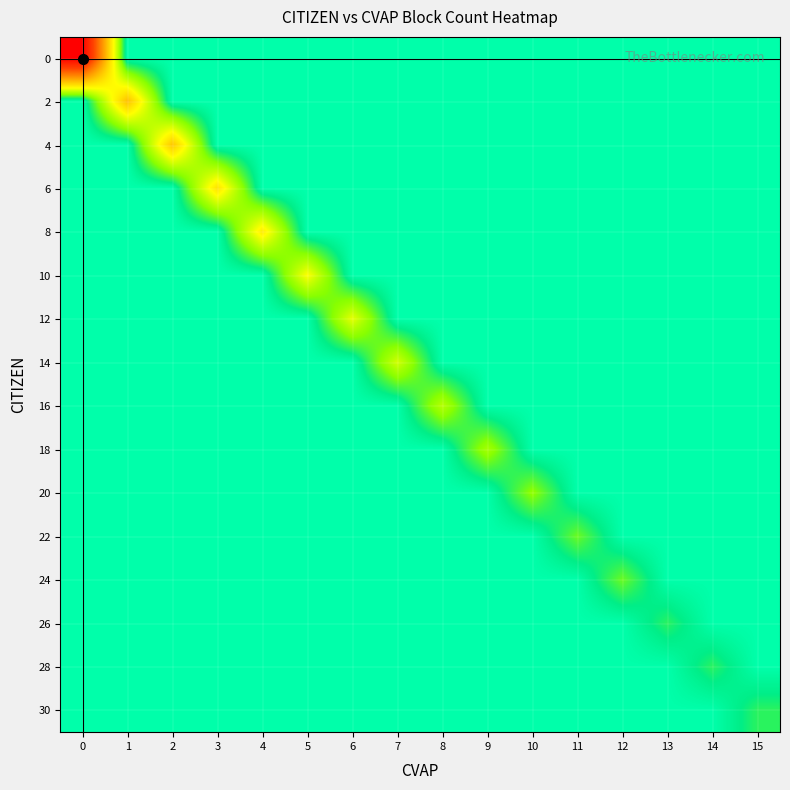

Reading right to left, what are all the values shown in this chart?

0: 15=0.0	14=0.0	13=0.0	12=0.0	11=0.0	10=0.0	9=0.0	8=0.0	7=0.0	6=0.0	5=0.0	4=0.0	3=0.0	2=0.0	1=0.0	0=8.5
2: 15=0.0	14=0.0	13=0.0	12=0.0	11=0.0	10=0.0	9=0.0	8=0.0	7=0.0	6=0.0	5=0.0	4=0.0	3=0.0	2=0.0	1=3.8	0=0.0
4: 15=0.0	14=0.0	13=0.0	12=0.0	11=0.0	10=0.0	9=0.0	8=0.0	7=0.0	6=0.0	5=0.0	4=0.0	3=0.0	2=3.7	1=0.0	0=0.0
6: 15=0.0	14=0.0	13=0.0	12=0.0	11=0.0	10=0.0	9=0.0	8=0.0	7=0.0	6=0.0	5=0.0	4=0.0	3=3.1	2=0.0	1=0.0	0=0.0
8: 15=0.0	14=0.0	13=0.0	12=0.0	11=0.0	10=0.0	9=0.0	8=0.0	7=0.0	6=0.0	5=0.0	4=2.9	3=0.0	2=0.0	1=0.0	0=0.0
10: 15=0.0	14=0.0	13=0.0	12=0.0	11=0.0	10=0.0	9=0.0	8=0.0	7=0.0	6=0.0	5=2.6	4=0.0	3=0.0	2=0.0	1=0.0	0=0.0
12: 15=0.0	14=0.0	13=0.0	12=0.0	11=0.0	10=0.0	9=0.0	8=0.0	7=0.0	6=2.3	5=0.0	4=0.0	3=0.0	2=0.0	1=0.0	0=0.0
14: 15=0.0	14=0.0	13=0.0	12=0.0	11=0.0	10=0.0	9=0.0	8=0.0	7=2.1	6=0.0	5=0.0	4=0.0	3=0.0	2=0.0	1=0.0	0=0.0
16: 15=0.0	14=0.0	13=0.0	12=0.0	11=0.0	10=0.0	9=0.0	8=1.8	7=0.0	6=0.0	5=0.0	4=0.0	3=0.0	2=0.0	1=0.0	0=0.0
18: 15=0.0	14=0.0	13=0.0	12=0.0	11=0.0	10=0.0	9=1.6	8=0.0	7=0.0	6=0.0	5=0.0	4=0.0	3=0.0	2=0.0	1=0.0	0=0.0
20: 15=0.0	14=0.0	13=0.0	12=0.0	11=0.0	10=1.4	9=0.0	8=0.0	7=0.0	6=0.0	5=0.0	4=0.0	3=0.0	2=0.0	1=0.0	0=0.0
22: 15=0.0	14=0.0	13=0.0	12=0.0	11=1.1	10=0.0	9=0.0	8=0.0	7=0.0	6=0.0	5=0.0	4=0.0	3=0.0	2=0.0	1=0.0	0=0.0
24: 15=0.0	14=0.0	13=0.0	12=1.1	11=0.0	10=0.0	9=0.0	8=0.0	7=0.0	6=0.0	5=0.0	4=0.0	3=0.0	2=0.0	1=0.0	0=0.0
26: 15=0.0	14=0.0	13=0.7	12=0.0	11=0.0	10=0.0	9=0.0	8=0.0	7=0.0	6=0.0	5=0.0	4=0.0	3=0.0	2=0.0	1=0.0	0=0.0
28: 15=0.0	14=0.7	13=0.0	12=0.0	11=0.0	10=0.0	9=0.0	8=0.0	7=0.0	6=0.0	5=0.0	4=0.0	3=0.0	2=0.0	1=0.0	0=0.0
30: 15=0.7	14=0.0	13=0.0	12=0.0	11=0.0	10=0.0	9=0.0	8=0.0	7=0.0	6=0.0	5=0.0	4=0.0	3=0.0	2=0.0	1=0.0	0=0.0